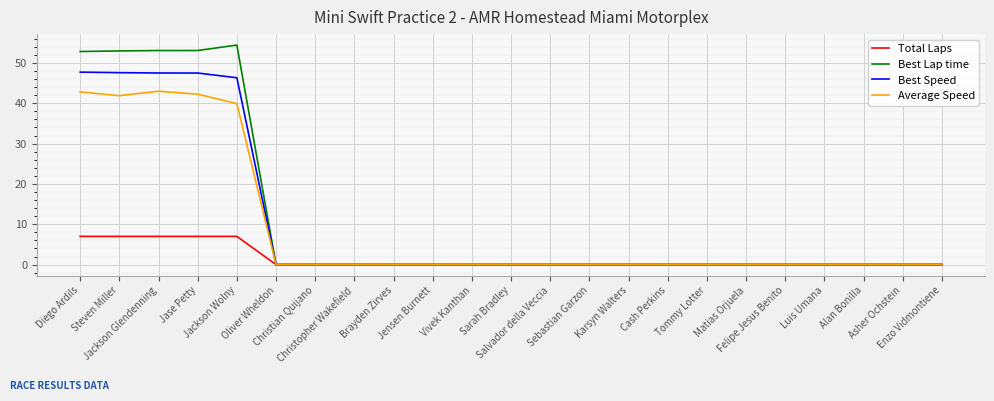

Rank the series by their maximum value, from lowest to highest.

Total Laps, Average Speed, Best Speed, Best Lap time